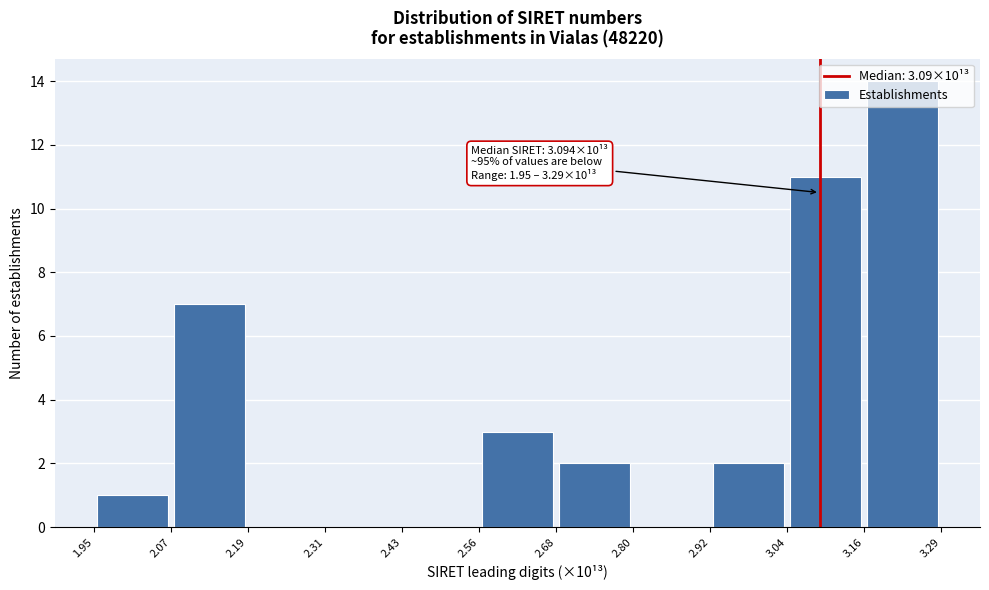

Over which range of the x-axis is the bar tallest?

3.16 to 3.29